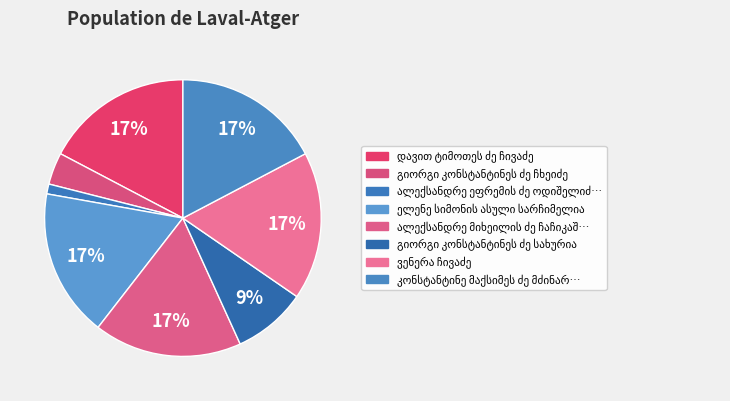

To the nearest percent, what percentage of the pie is ალექსანდრე მიხეილის ძე ჩაჩიკაშვილი?

17%